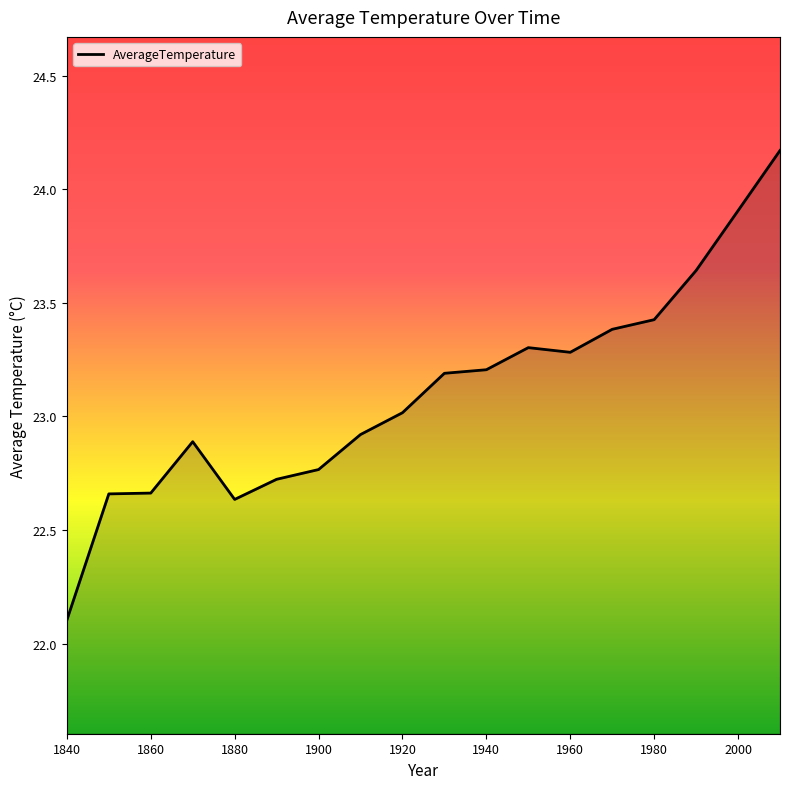

What is the smallest value displayed?

22.1